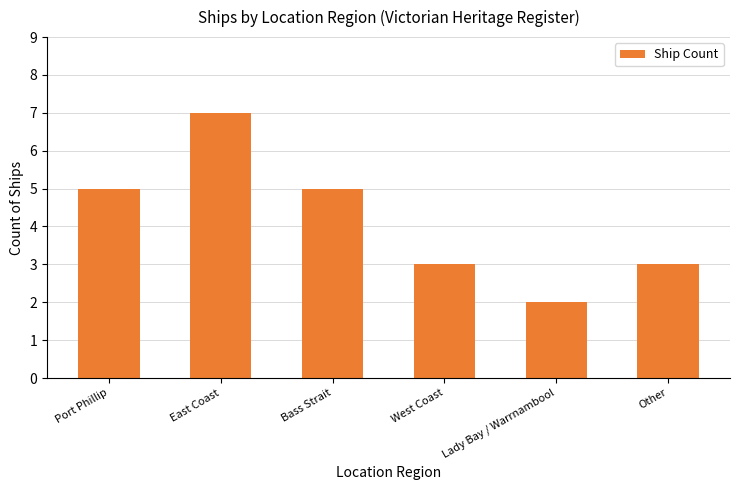

What is the change in value from Lady Bay / Warrnambool to Other?

+1